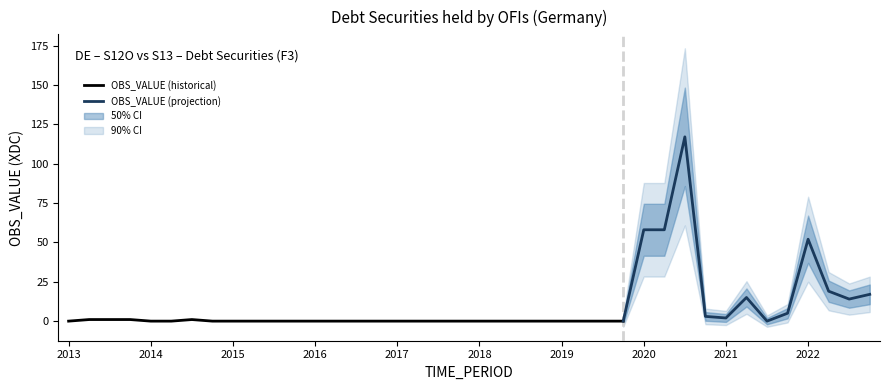

What is the difference between the values at 2013-Q4 and 2018-Q3?

1